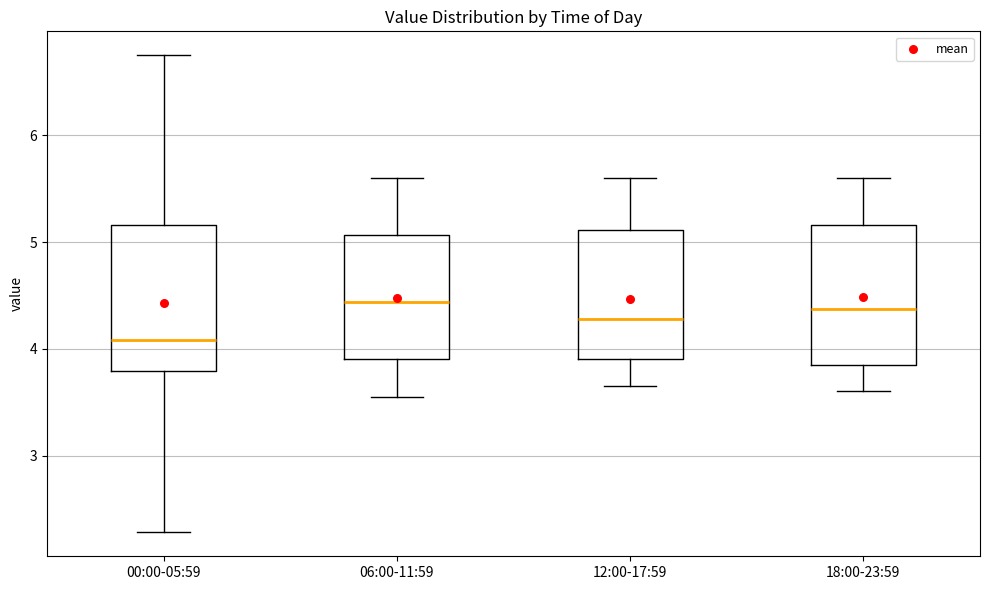

Where is the upper edge of the box for 00:00-05:59 on the y-axis? The values are not printed on the chart, so give them approximately, as read against the axis.

5.2